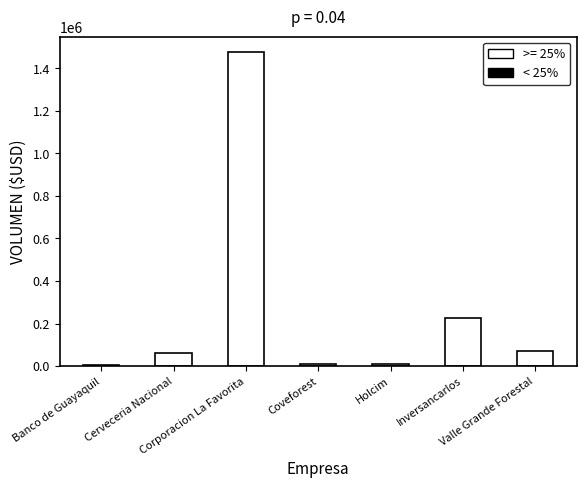

What is the sum of all values?

1856625.5